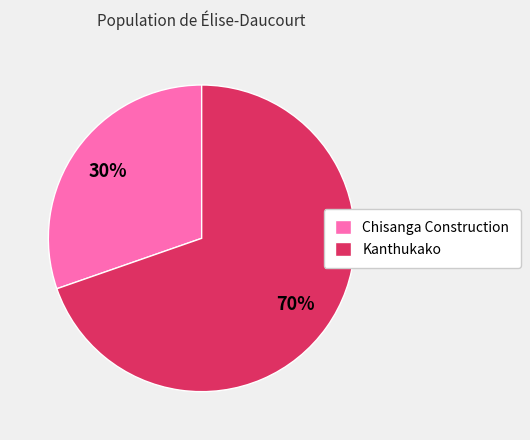

Which slice is the smallest?

Chisanga Construction